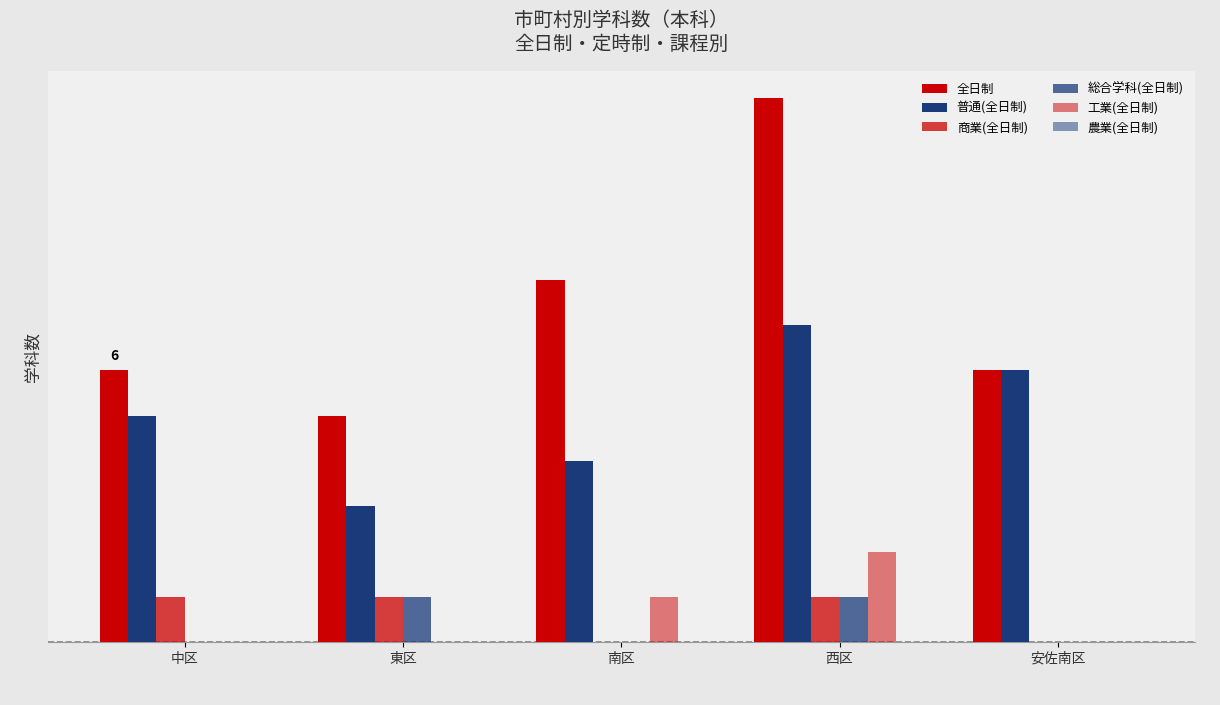

At which label does 総合学科(全日制) reach its minimum?

中区